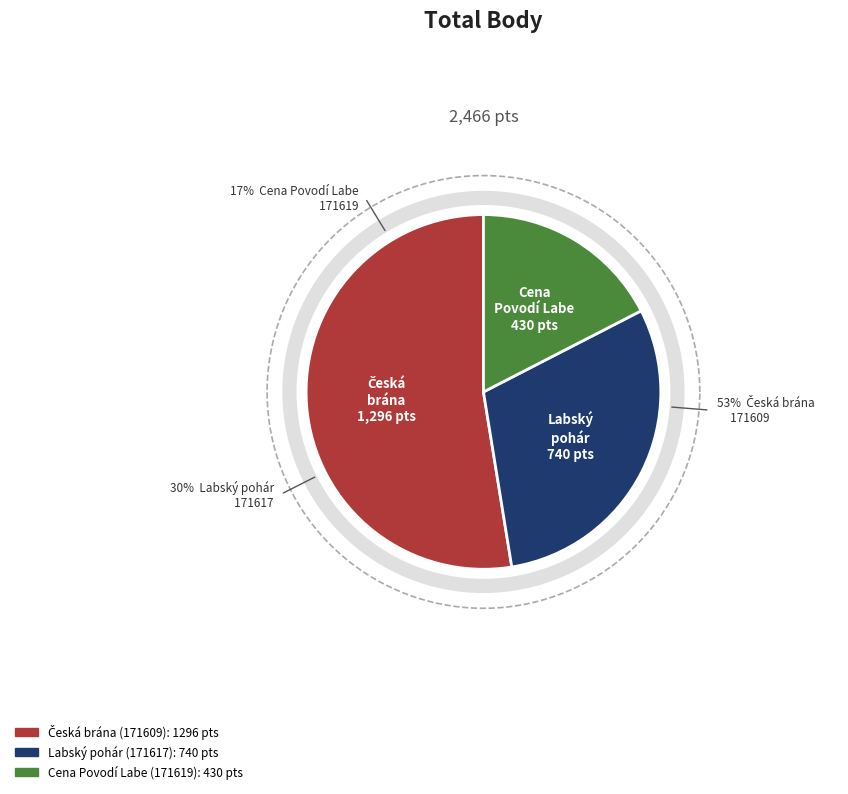

Rank the categories by value from highest to lowest.

Česká brána (171609), Labský pohár (171617), Cena Povodí Labe (171619)